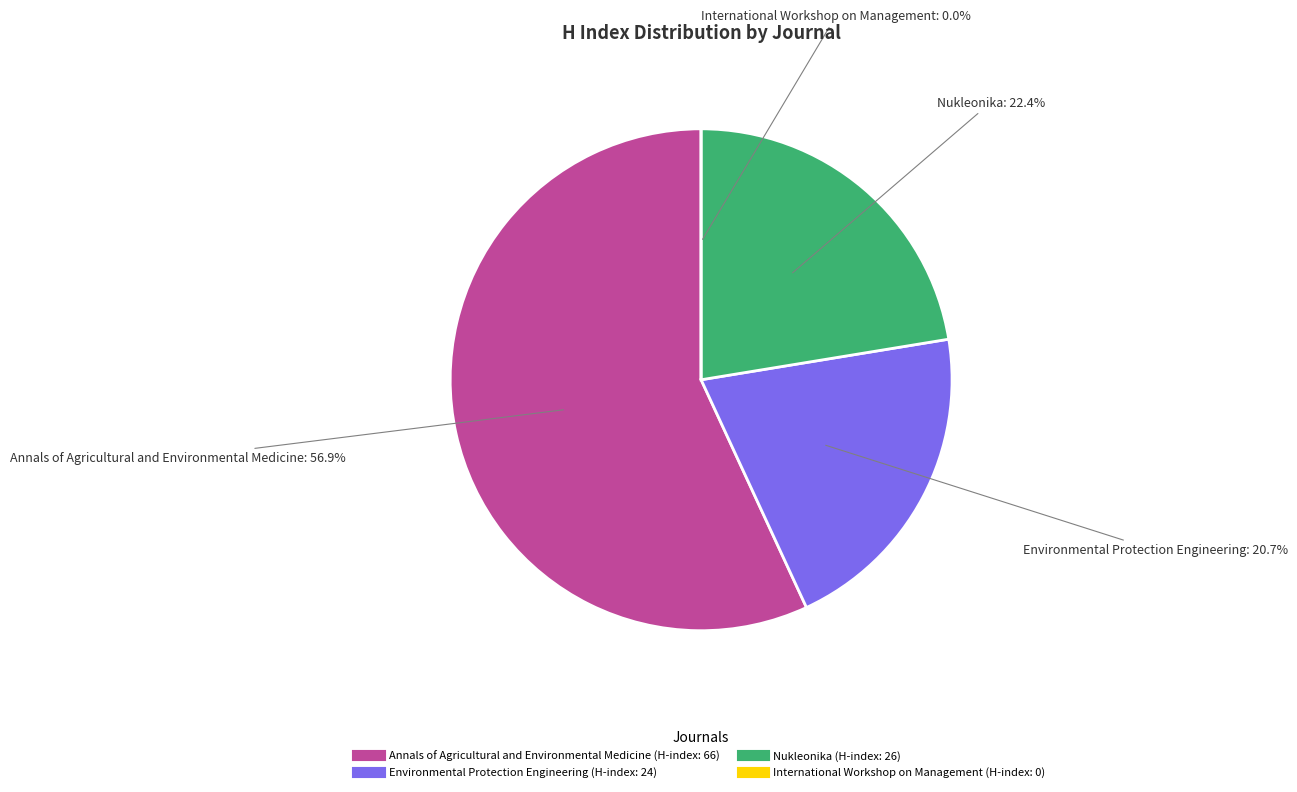

Combined, what portion of the pie is Environmental Protection Engineering and Nukleonika?

43.1%